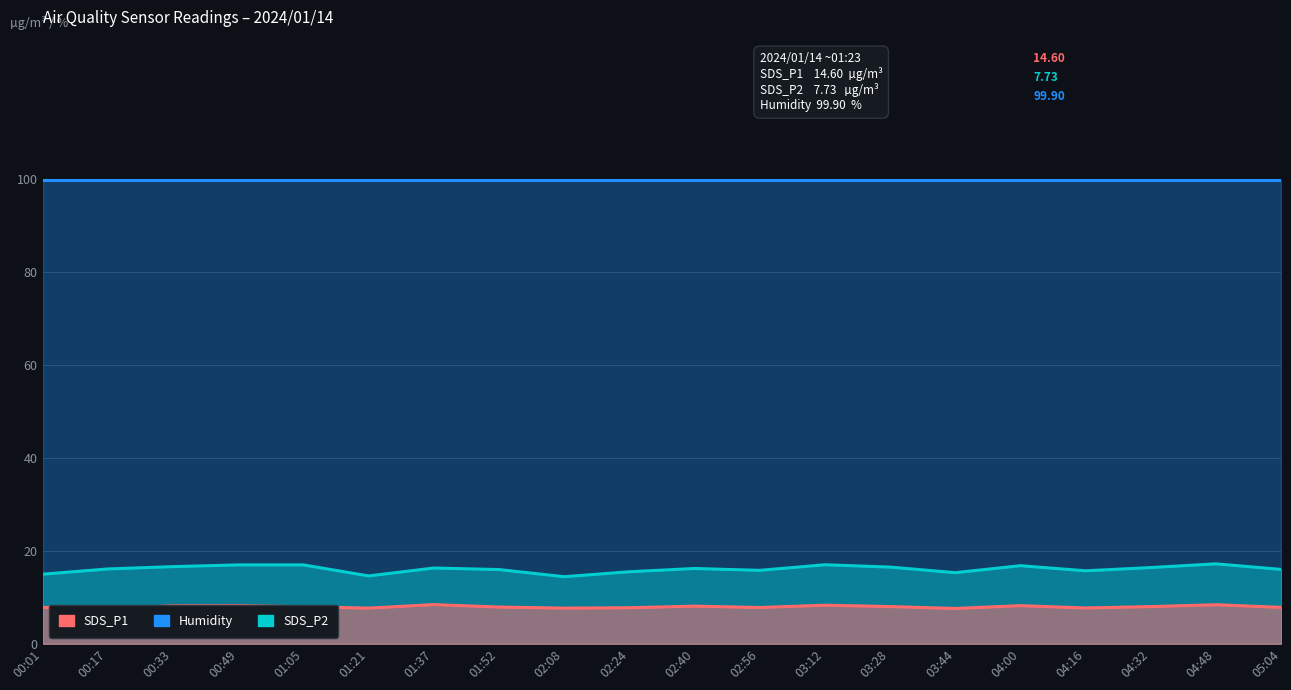

How many data points does each series have?

20